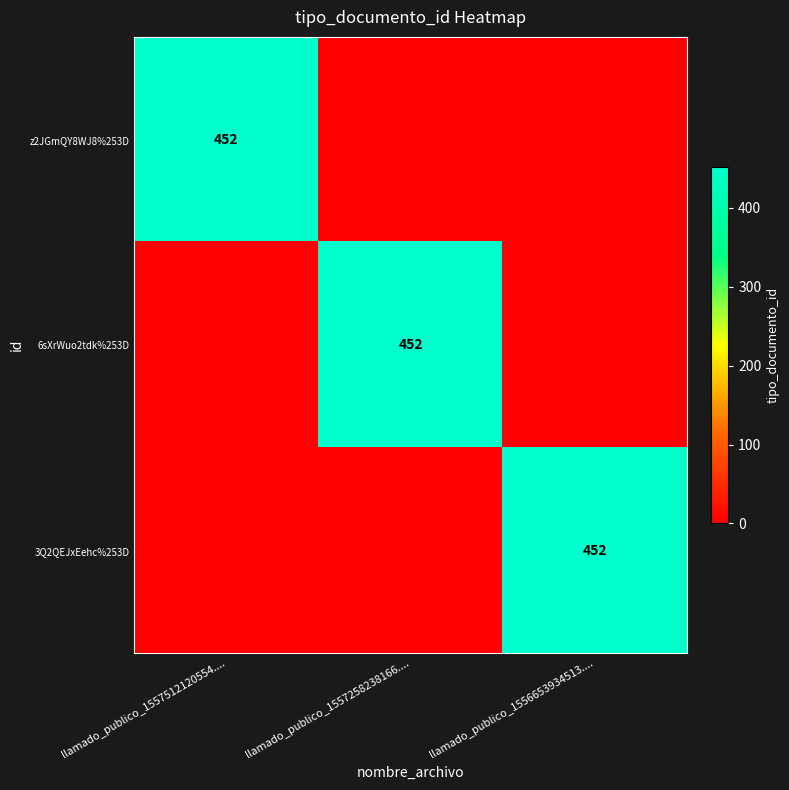

At which category is the sum across all series the highest?

llamado_publico_1557512120554....